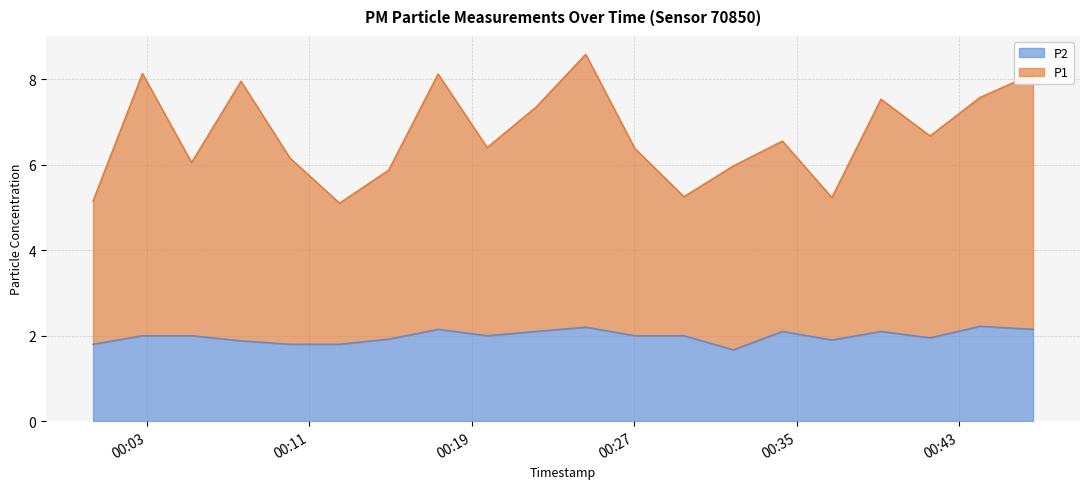

At which category does P1 reach its first local peak?

2022-10-16T00:02:48